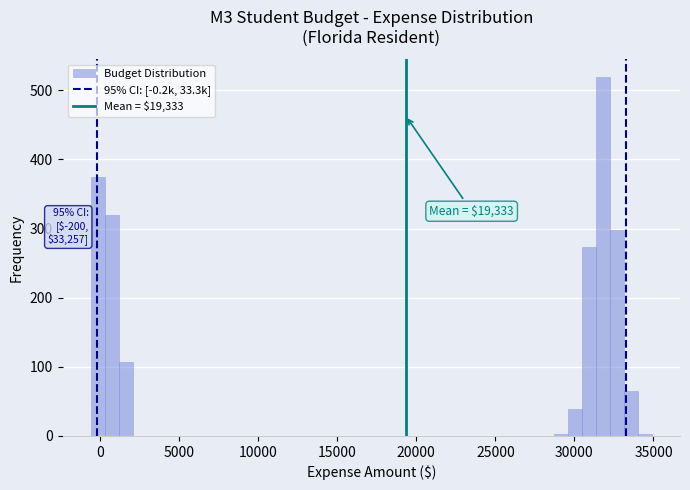

Read against the x-axis, roughly where is the centre of the tallest bar?

32000